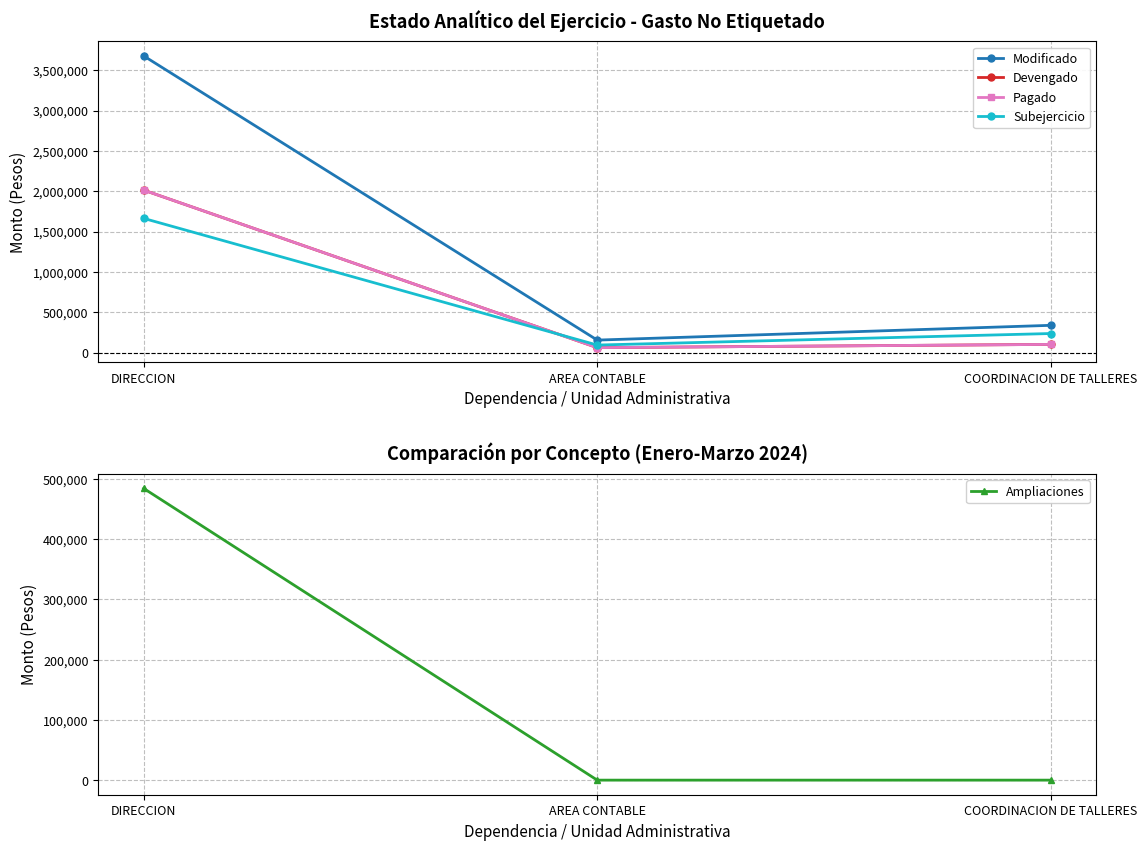

At how many categories does at least one series exceed 198009?

2